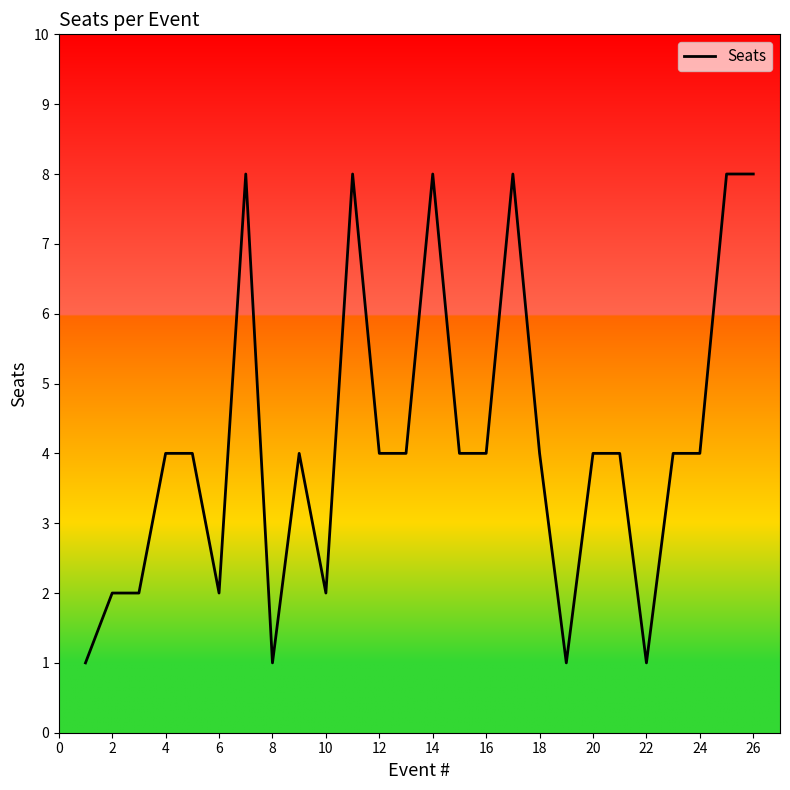

What is the greatest value displayed?

8